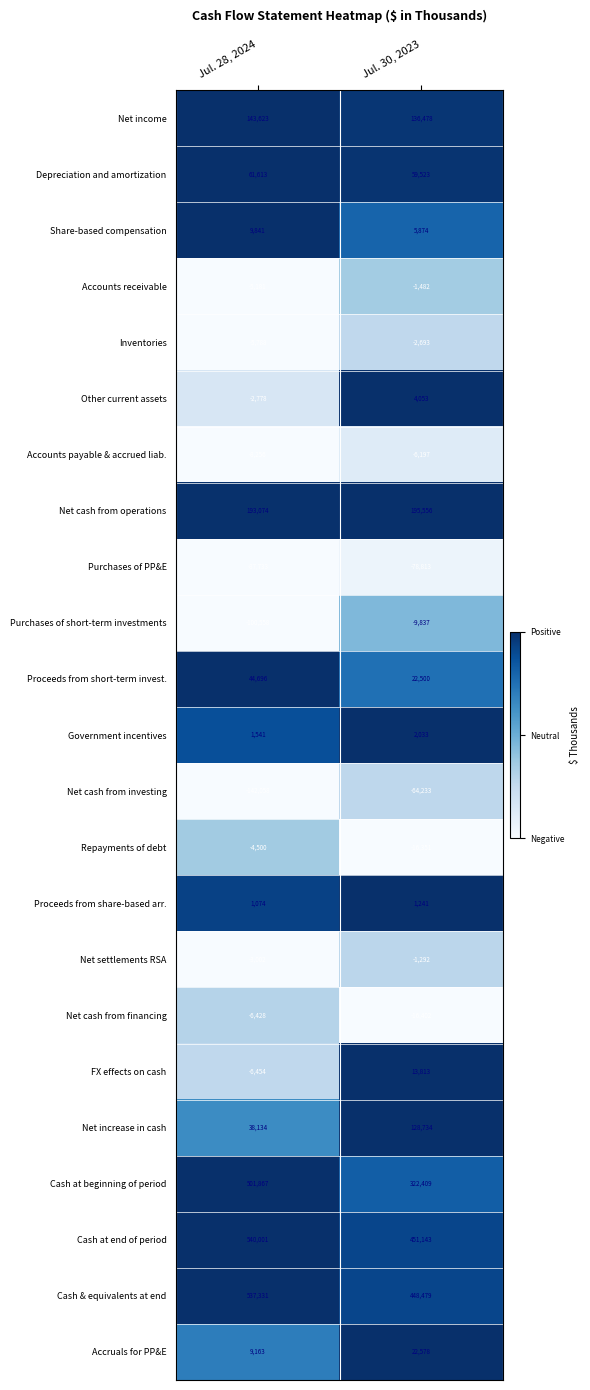

Read the Cash at end of period value at Jul. 30, 2023, to the nearest 50.

451150